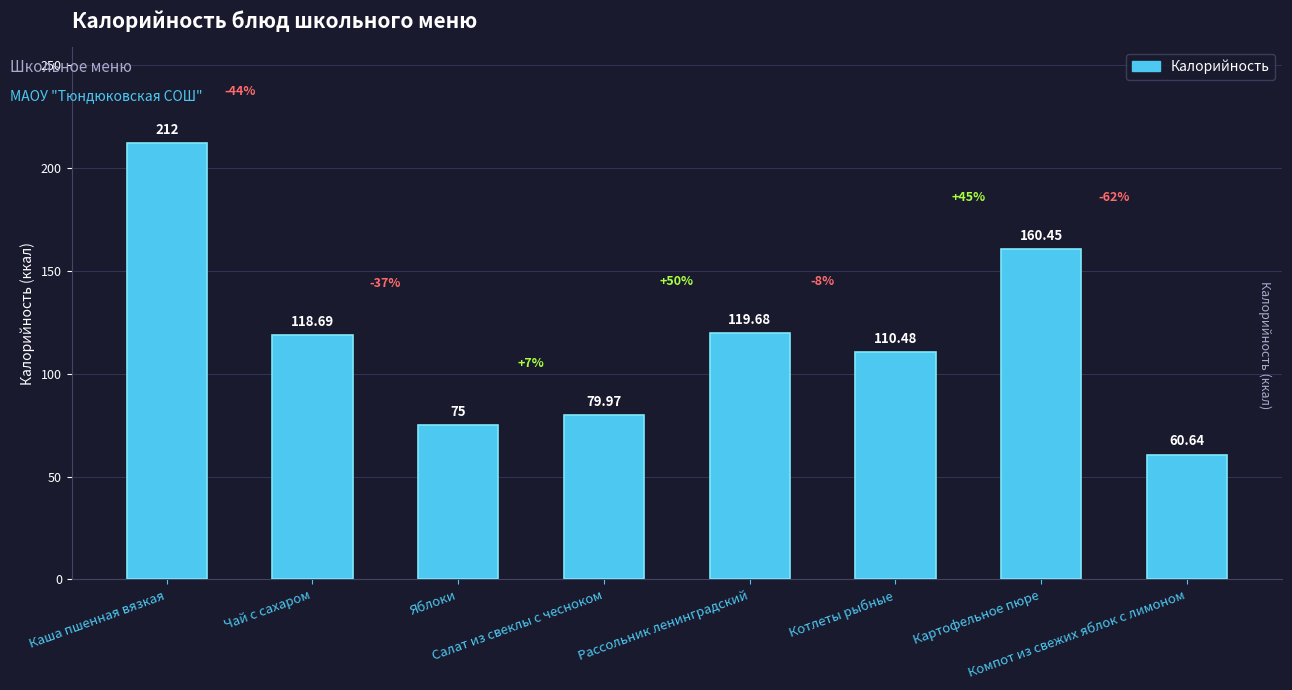

How many values exceed 118?

4